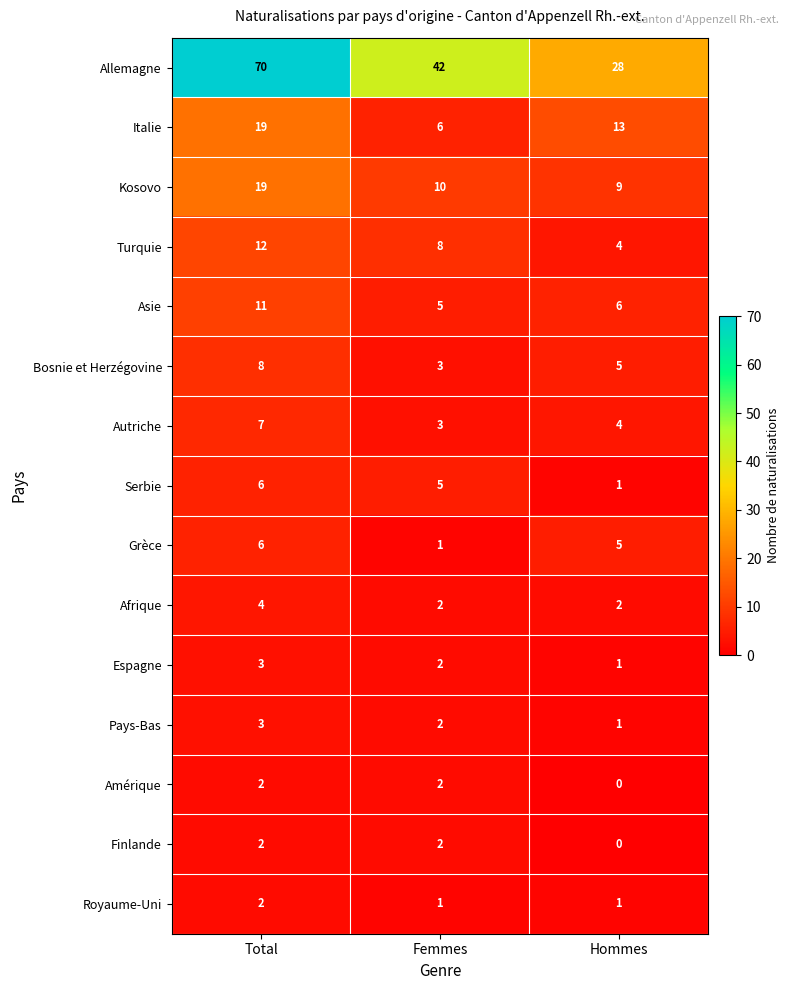

Rank the categories by Pays-Bas value from highest to lowest.

Total, Femmes, Hommes